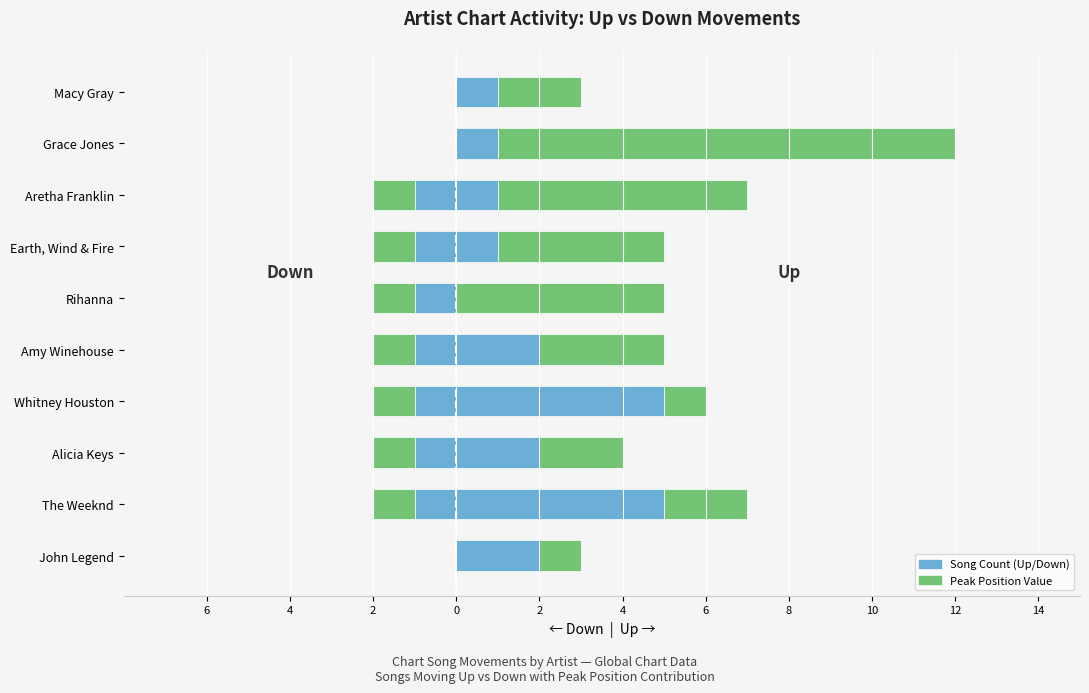

Count the number of categories in the chart.

10